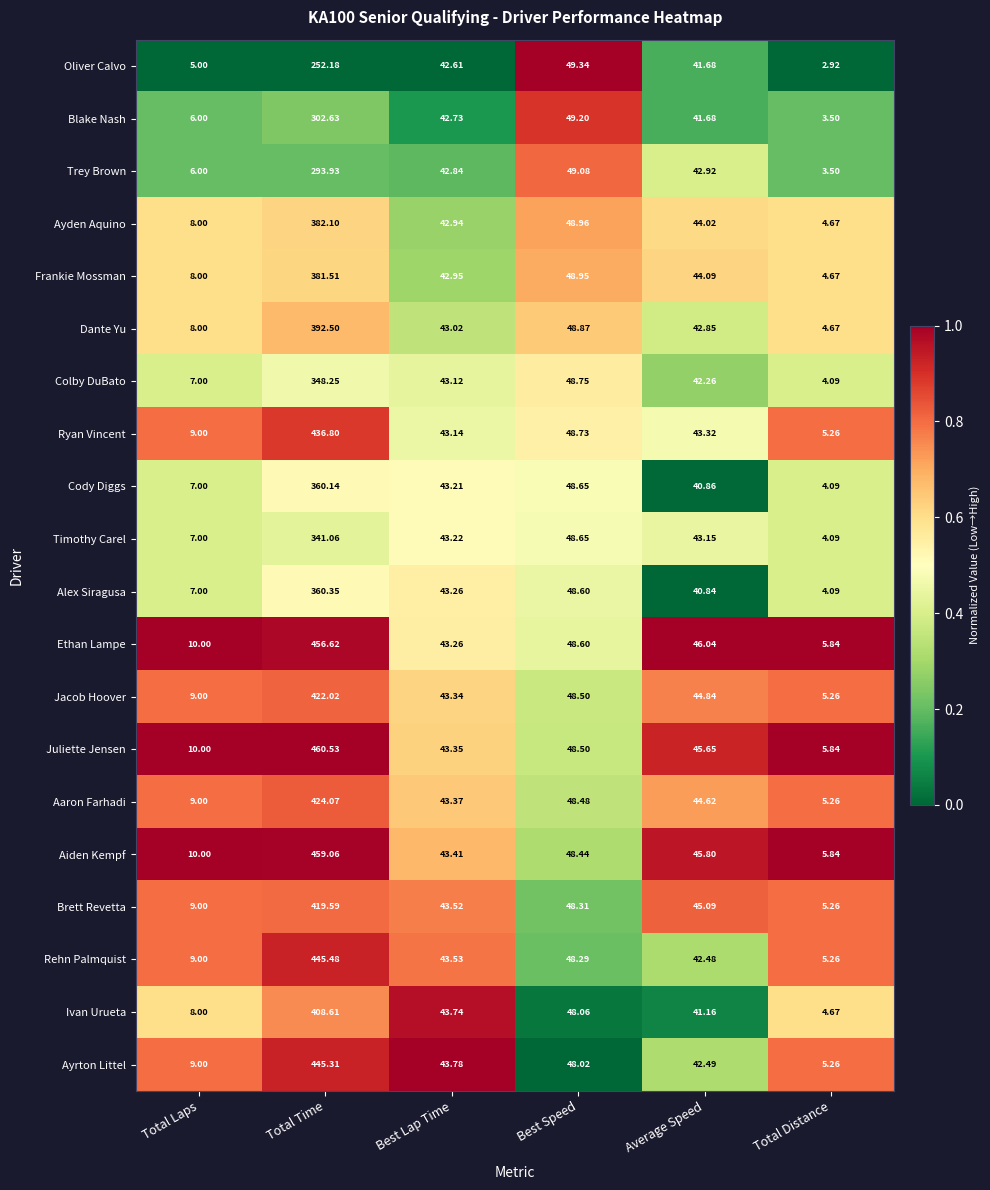

List the labels in order of Oliver Calvo value, smallest first.

Total Distance, Total Laps, Average Speed, Best Lap Time, Best Speed, Total Time